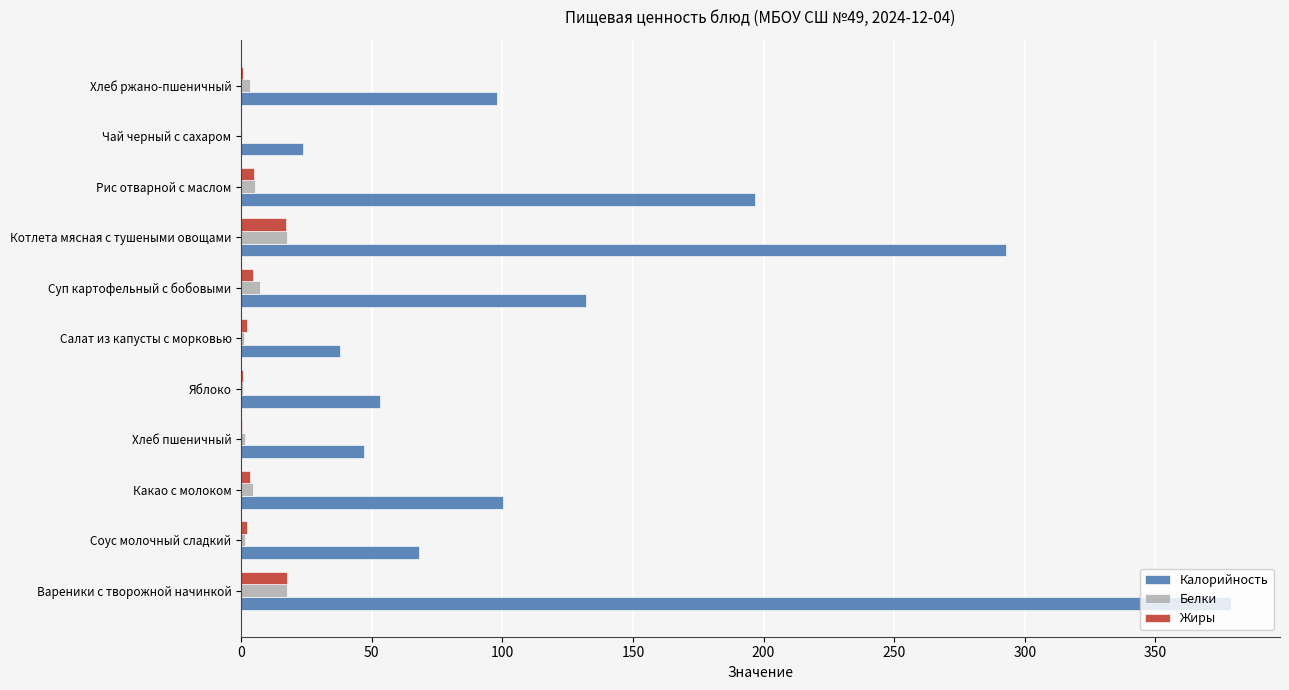

Count the number of categories in the chart.

11